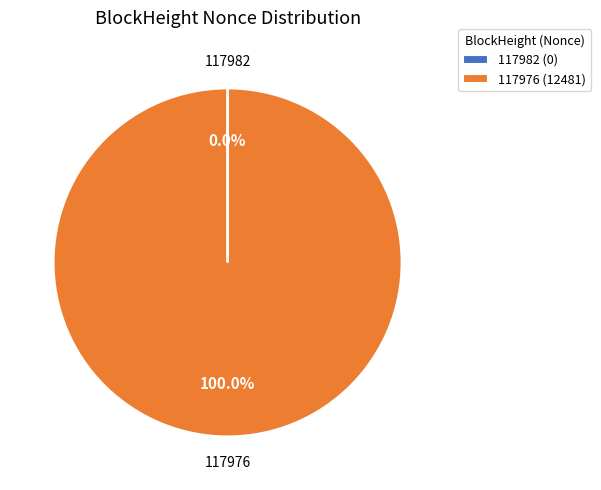

Does 117976 (12481) represent more than half of the total?

Yes